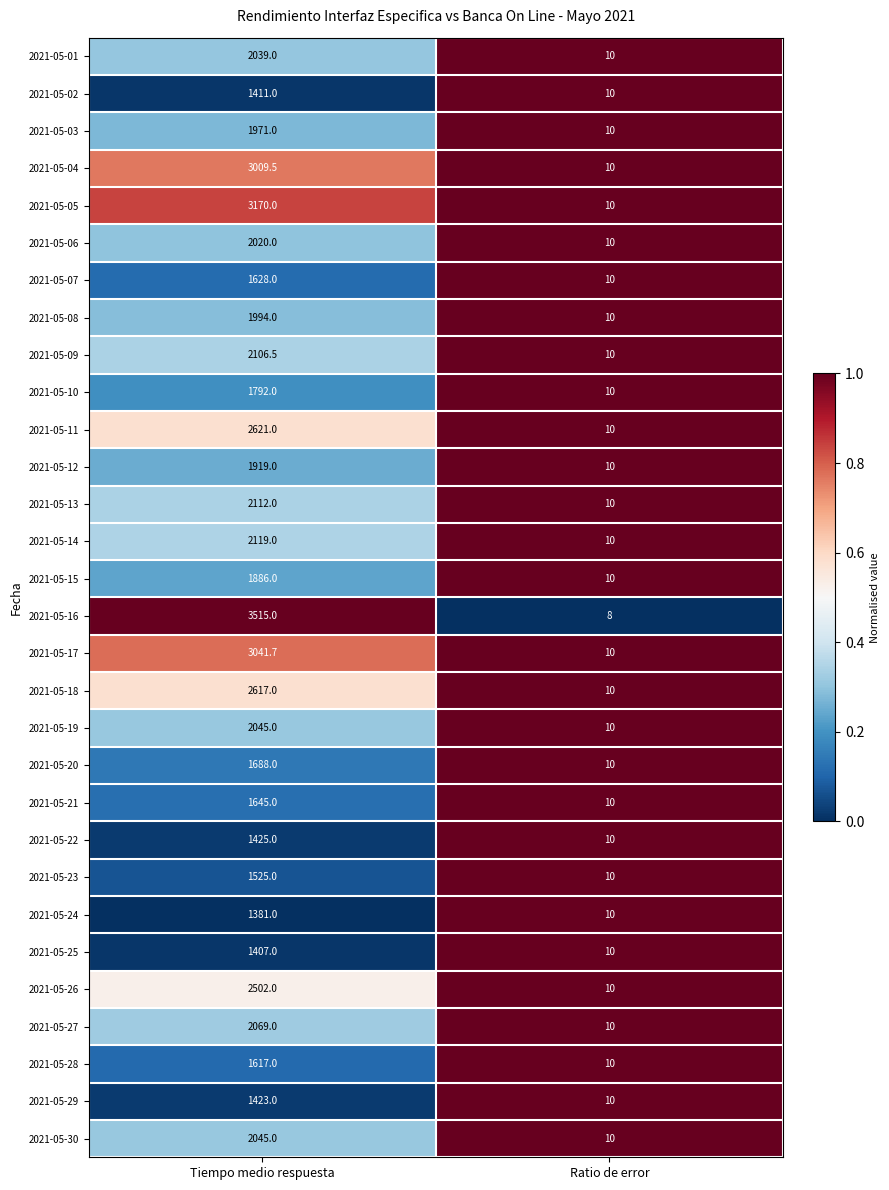

What value does the 2021-05-16 series have at Tiempo medio respuesta?

3515.0